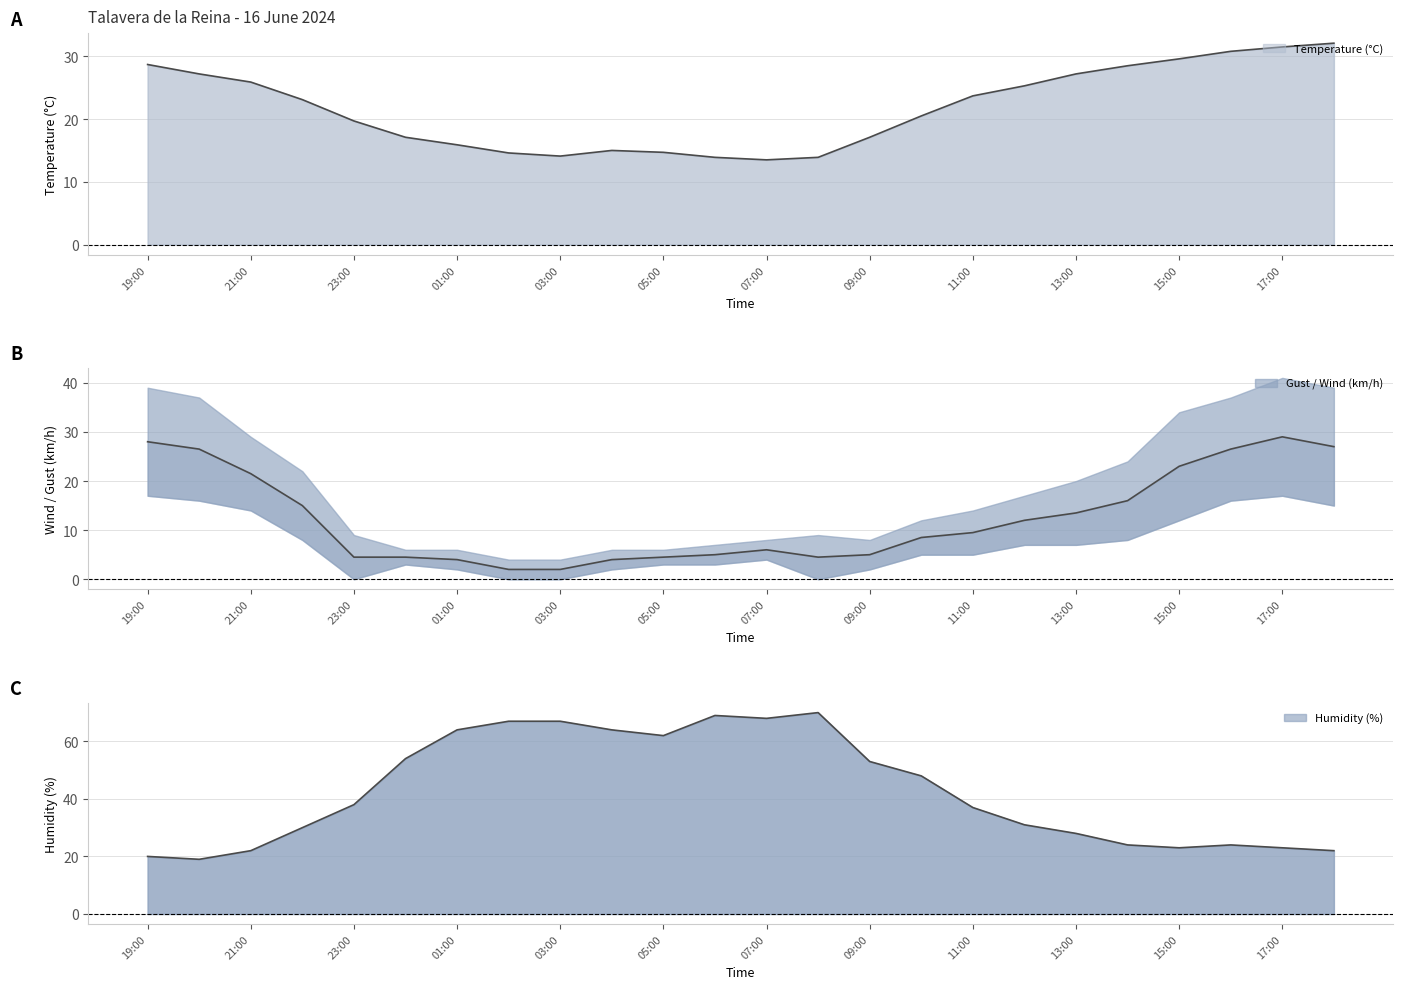

Which series has the largest total across all categories?

Humidity (%)